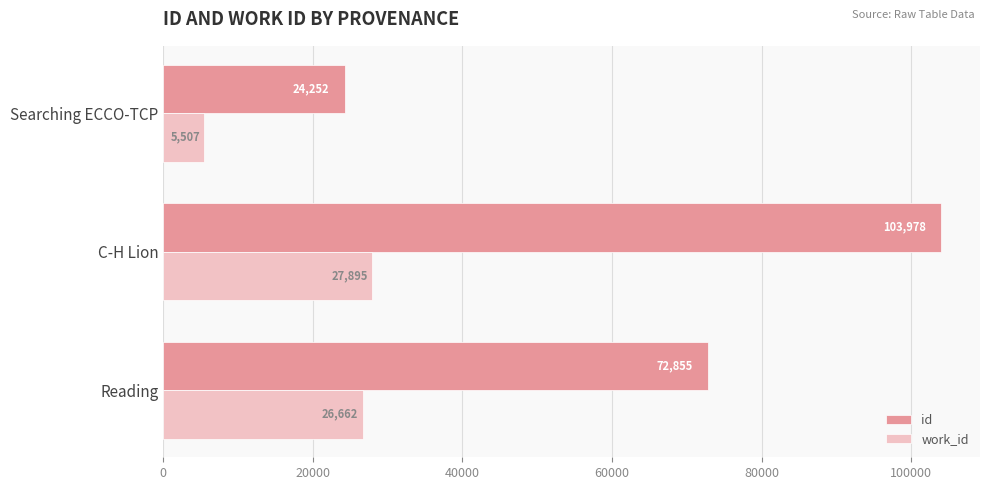

Which series has the largest total across all categories?

id